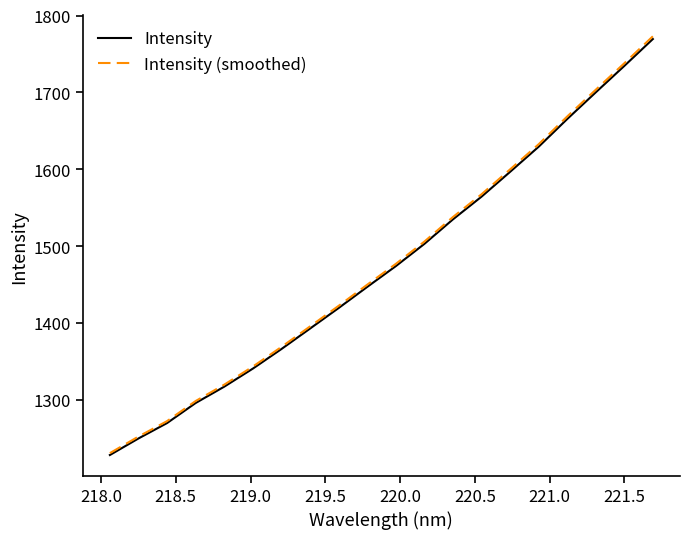

What is the sum of all Intensity values?

29496.2